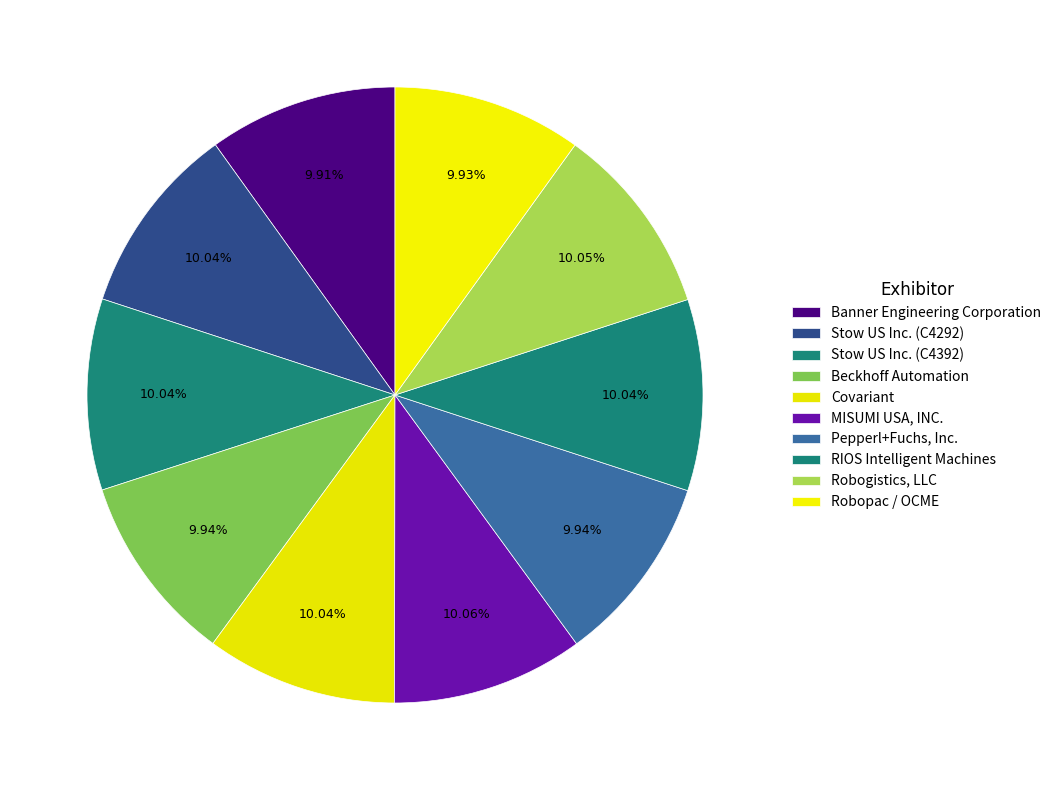

How many segments does this pie chart have?

10